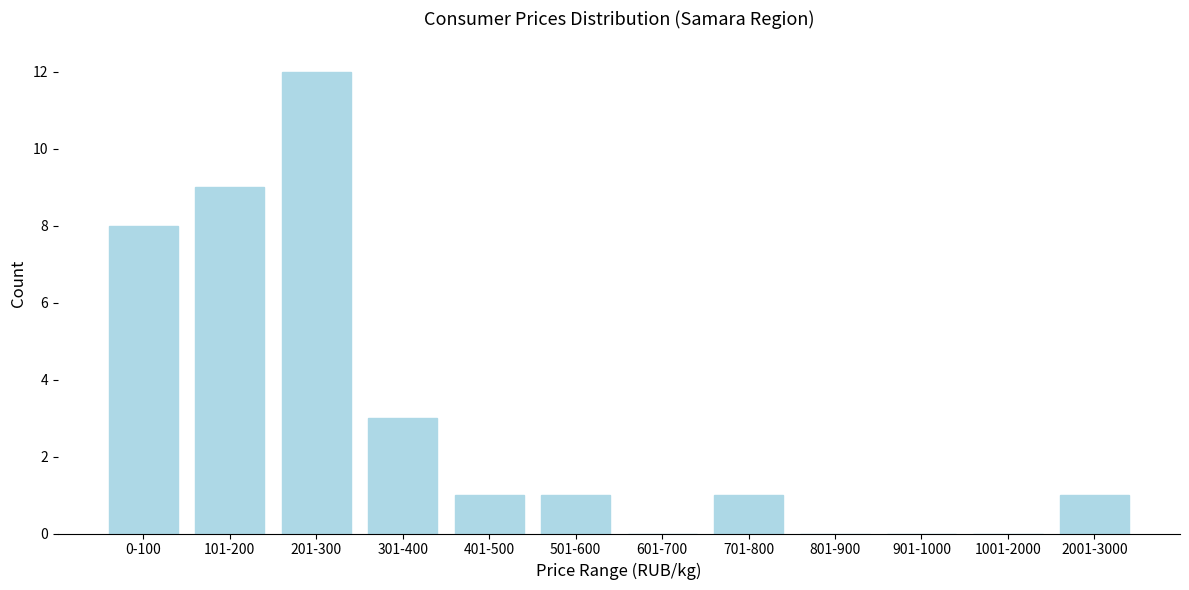

Reading left to right, list all the values displayed in this chart.

0-100=8	101-200=9	201-300=12	301-400=3	401-500=1	501-600=1	601-700=0	701-800=1	801-900=0	901-1000=0	1001-2000=0	2001-3000=1